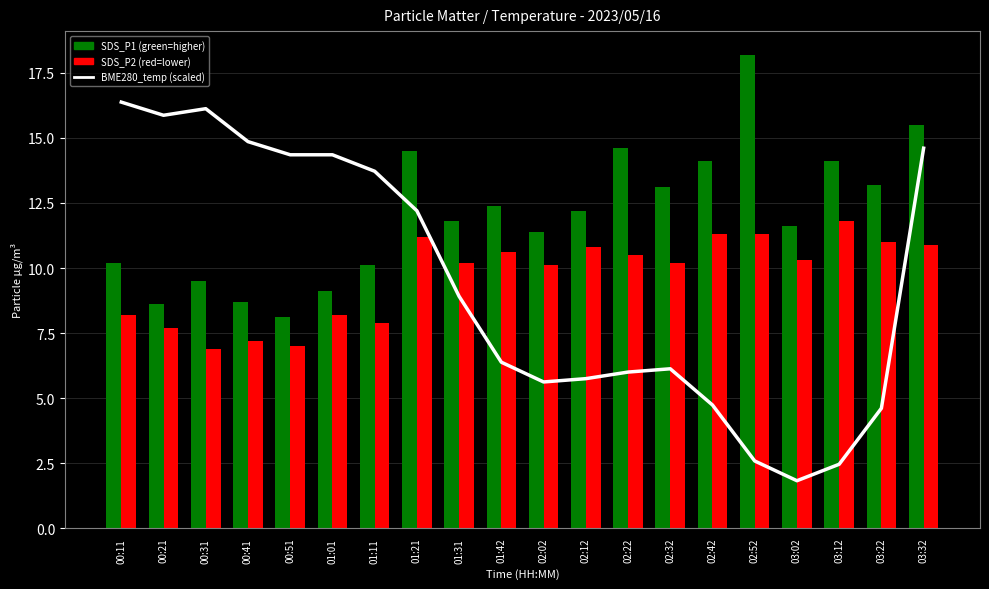

Count the number of values greater than 8.

10